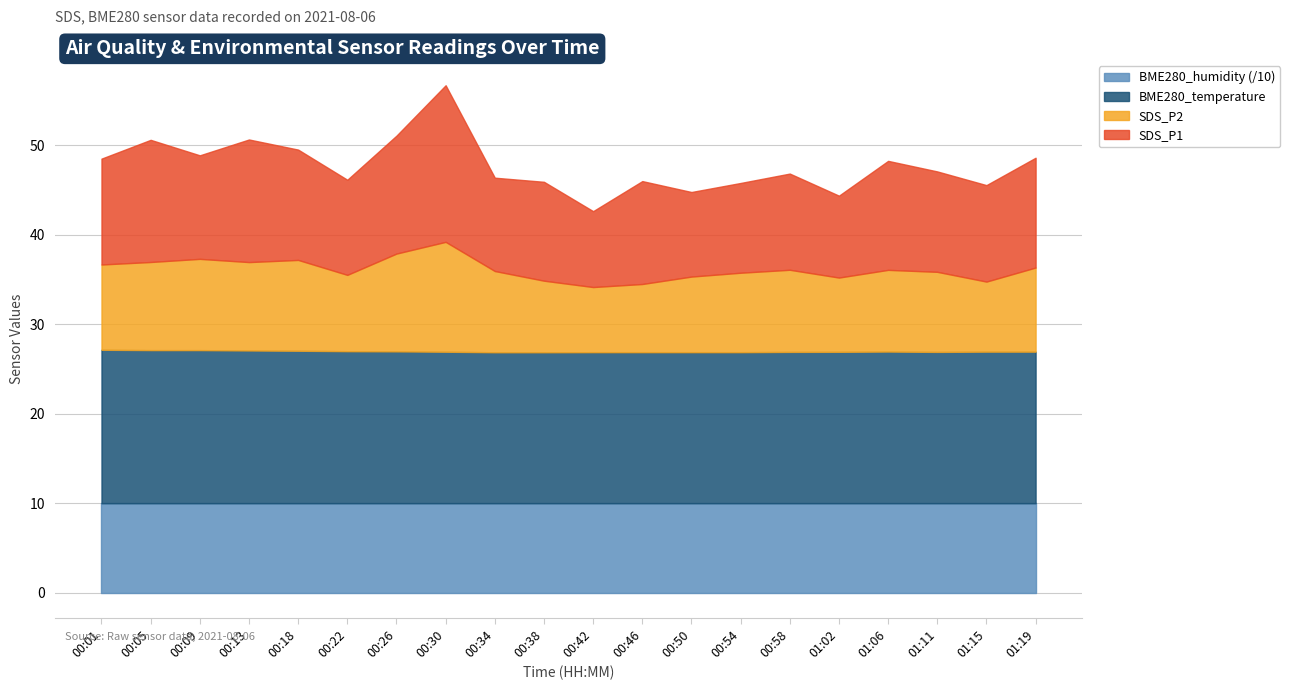

Reading left to right, extract all data points from this chart.

SDS_P1: 00:01=11.8	00:05=13.7	00:09=11.6	00:13=13.7	00:18=12.3	00:22=10.6	00:26=13.2	00:30=17.5	00:34=10.4	00:38=11.1	00:42=8.5	00:46=11.5	00:50=9.4	00:54=10.0	00:58=10.8	01:02=9.2	01:06=12.2	01:11=11.2	01:15=10.8	01:19=12.3
SDS_P2: 00:01=9.5	00:05=9.8	00:09=10.2	00:13=9.9	00:18=10.2	00:22=8.5	00:26=10.9	00:30=12.3	00:34=9.1	00:38=8.0	00:42=7.3	00:46=7.6	00:50=8.4	00:54=8.9	00:58=9.2	01:02=8.3	01:06=9.1	01:11=8.9	01:15=7.8	01:19=9.4
BME280_temperature: 00:01=17.1	00:05=17.1	00:09=17.1	00:13=17.1	00:18=17.0	00:22=17.0	00:26=17.0	00:30=16.9	00:34=16.9	00:38=16.9	00:42=16.9	00:46=16.9	00:50=16.9	00:54=16.9	00:58=16.9	01:02=16.9	01:06=16.9	01:11=16.9	01:15=16.9	01:19=16.9
BME280_humidity: 00:01=100.0	00:05=100.0	00:09=100.0	00:13=100.0	00:18=100.0	00:22=100.0	00:26=100.0	00:30=100.0	00:34=100.0	00:38=100.0	00:42=100.0	00:46=100.0	00:50=100.0	00:54=100.0	00:58=100.0	01:02=100.0	01:06=100.0	01:11=100.0	01:15=100.0	01:19=100.0